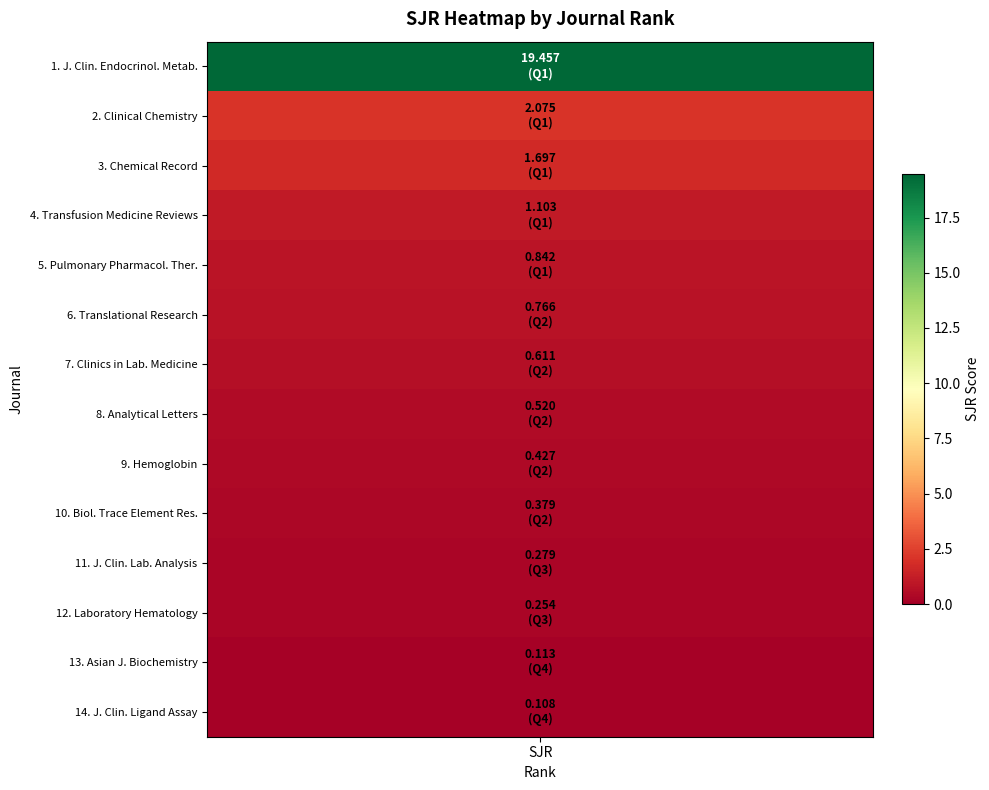

The value of Chemical Record at 12 is 1.0. True or false?

False